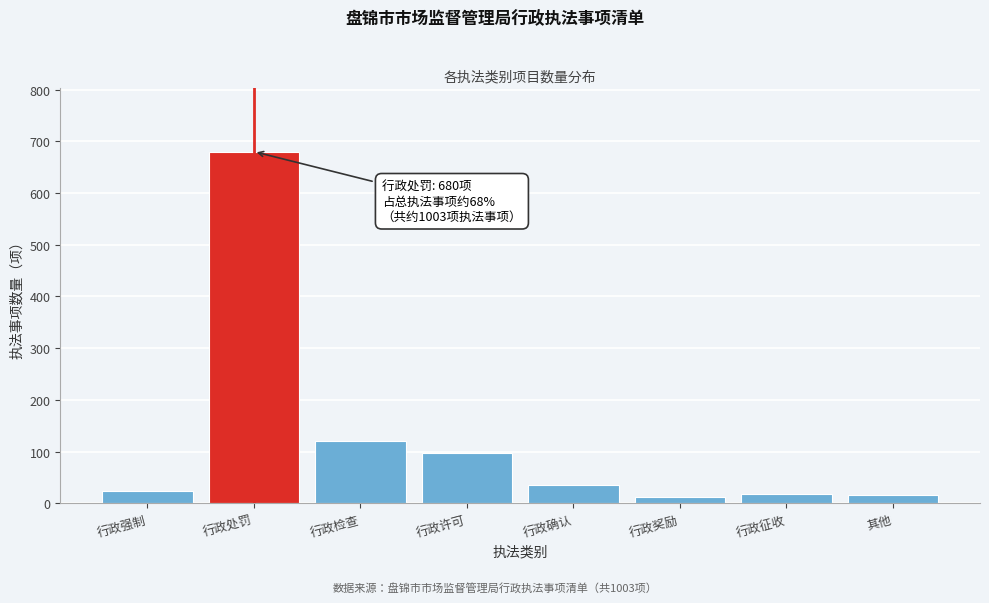

What is the greatest value displayed?

680